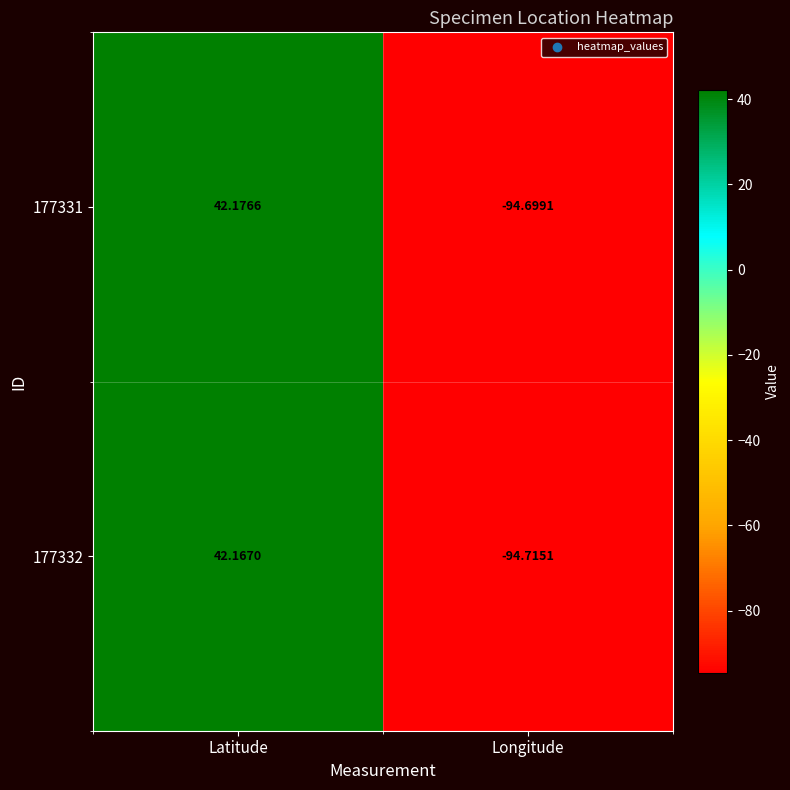

How many data points in 177331 are less than 42?

1